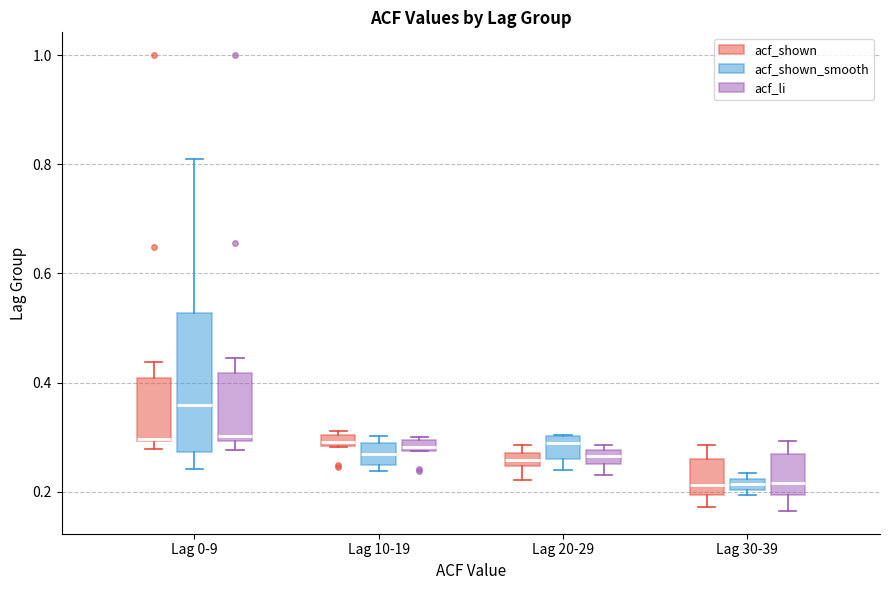

Where is the lower edge of the box for Lag 20-29 (acf_shown_smooth) on the y-axis? The values are not printed on the chart, so give them approximately, as read against the axis.

0.26